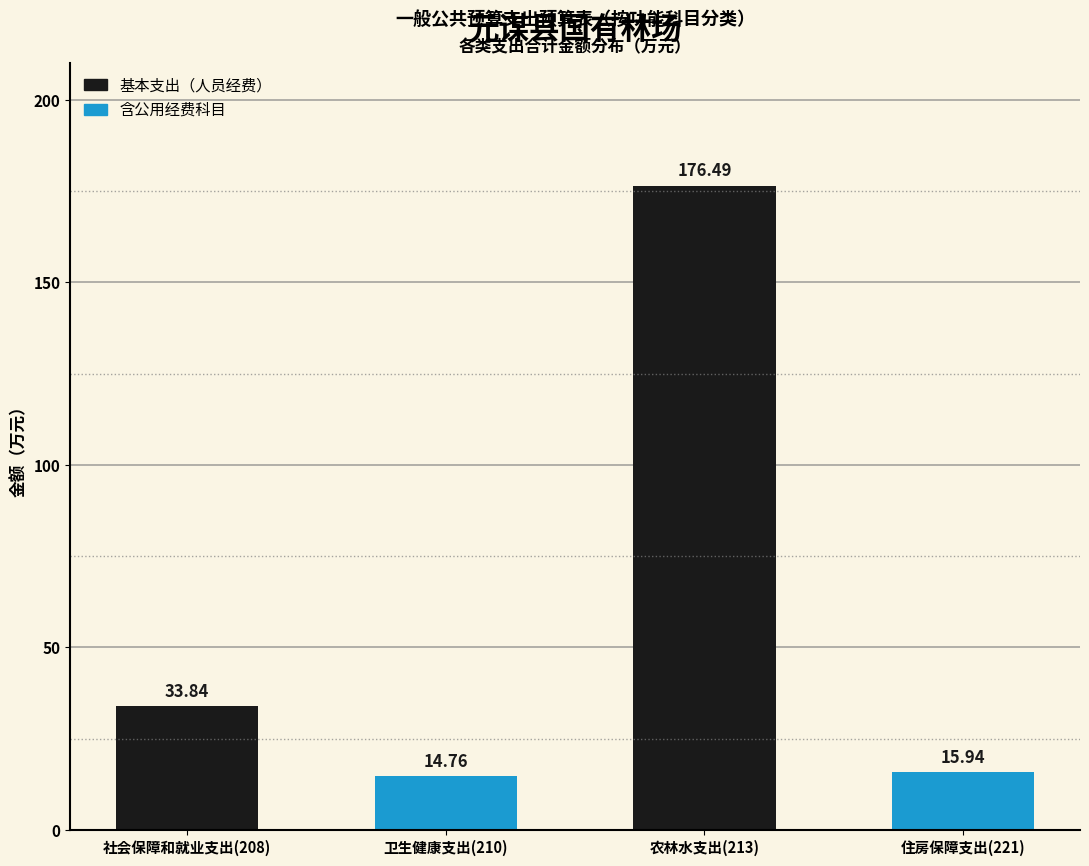

What is the difference between the second highest and minimum values?

19.1